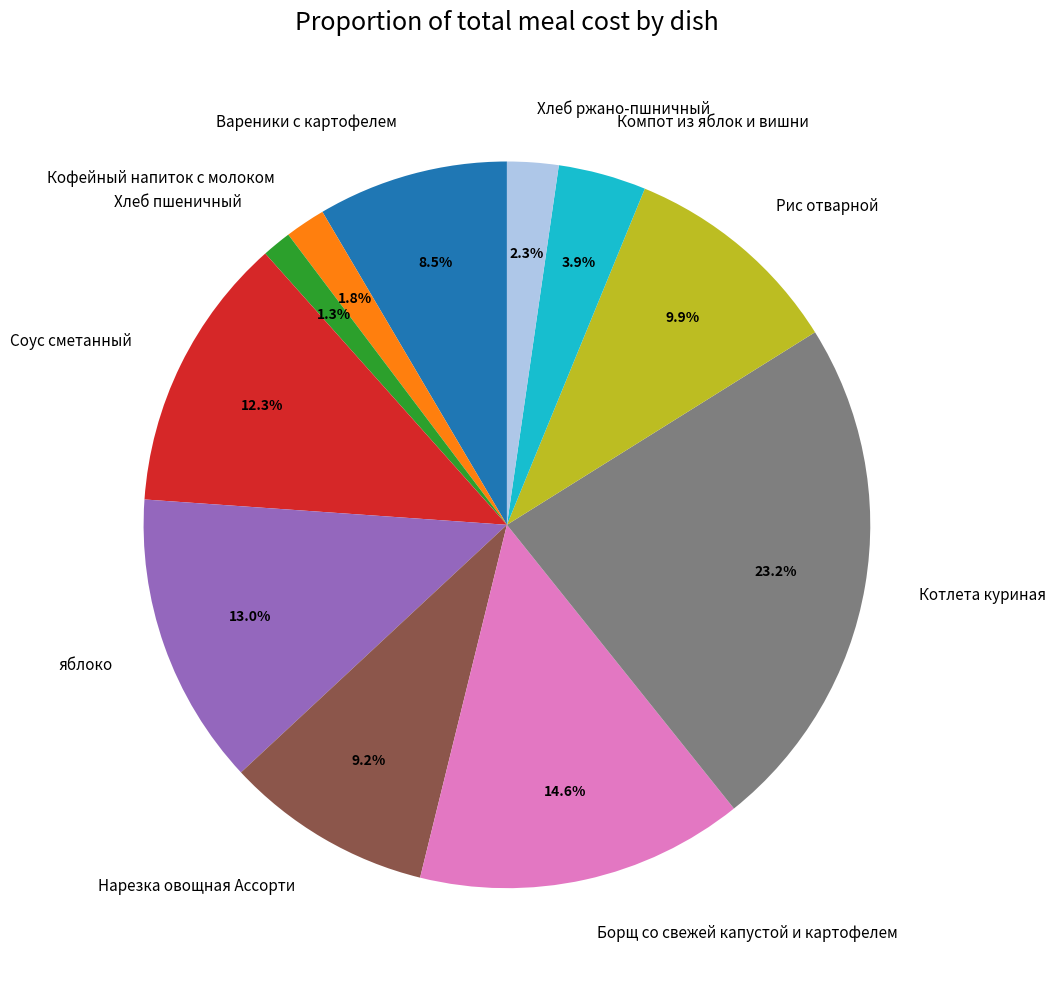

What percentage is NOT represented by Хлеб пшеничный?

98.7%